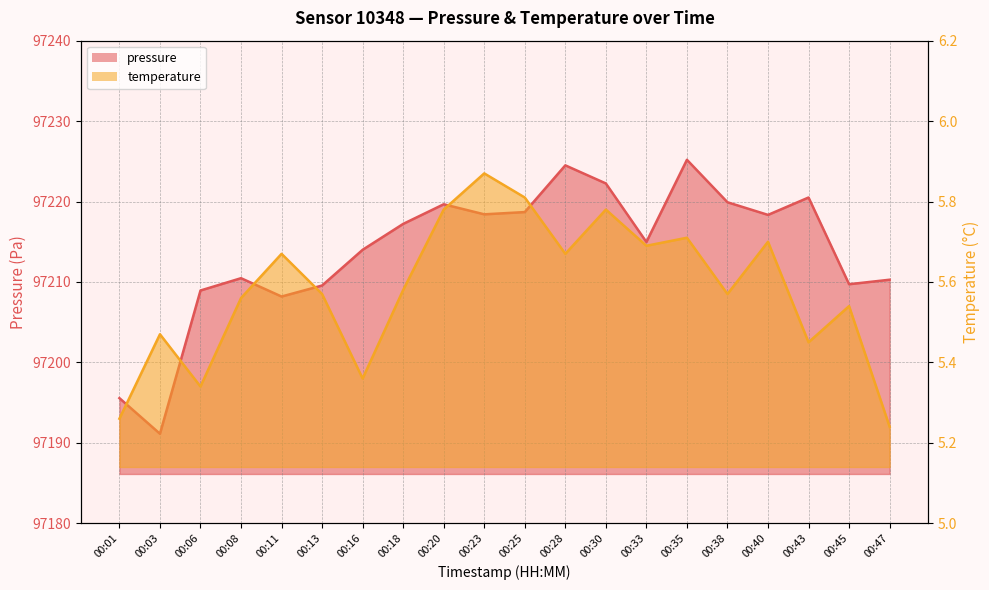

Is the value of temperature at 00:47 greater than the value of pressure at 00:13?

No